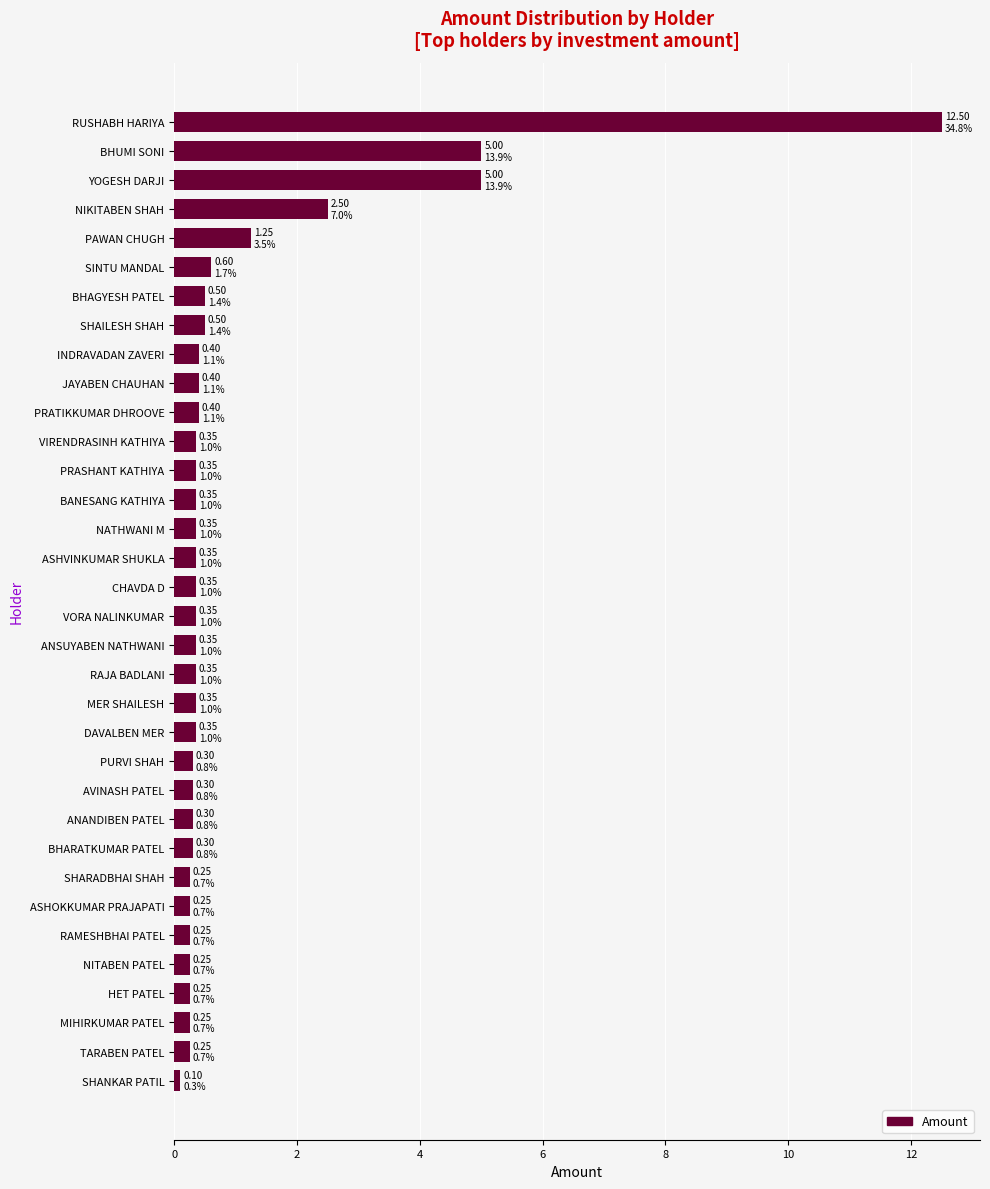

The chart shows a value of 0.5 at SHAILESH SHAH. True or false?

True